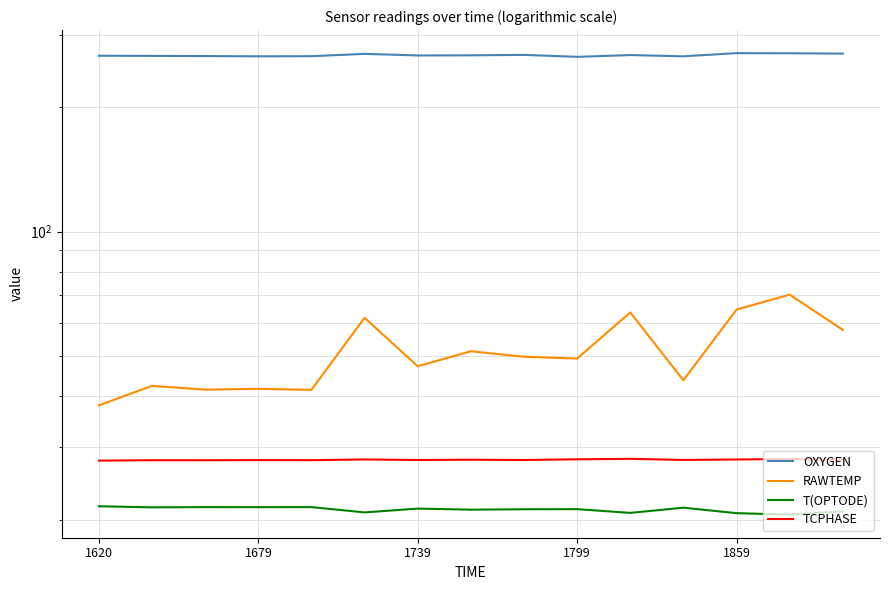

How many values in the RAWTEMP series are below 49?

7